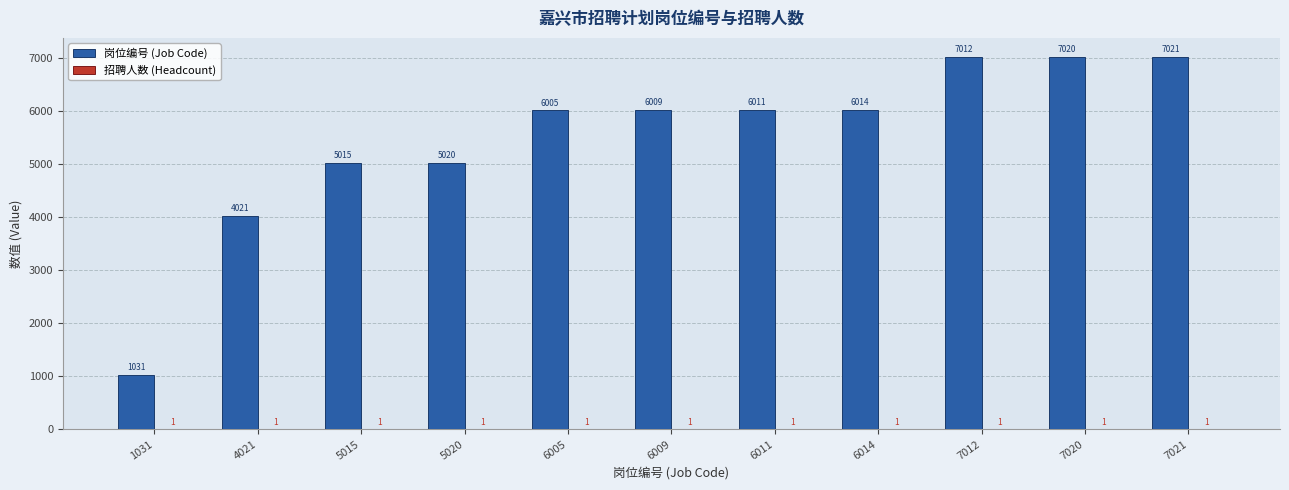

What is the spread (max minus min) of values at 4021?

4020